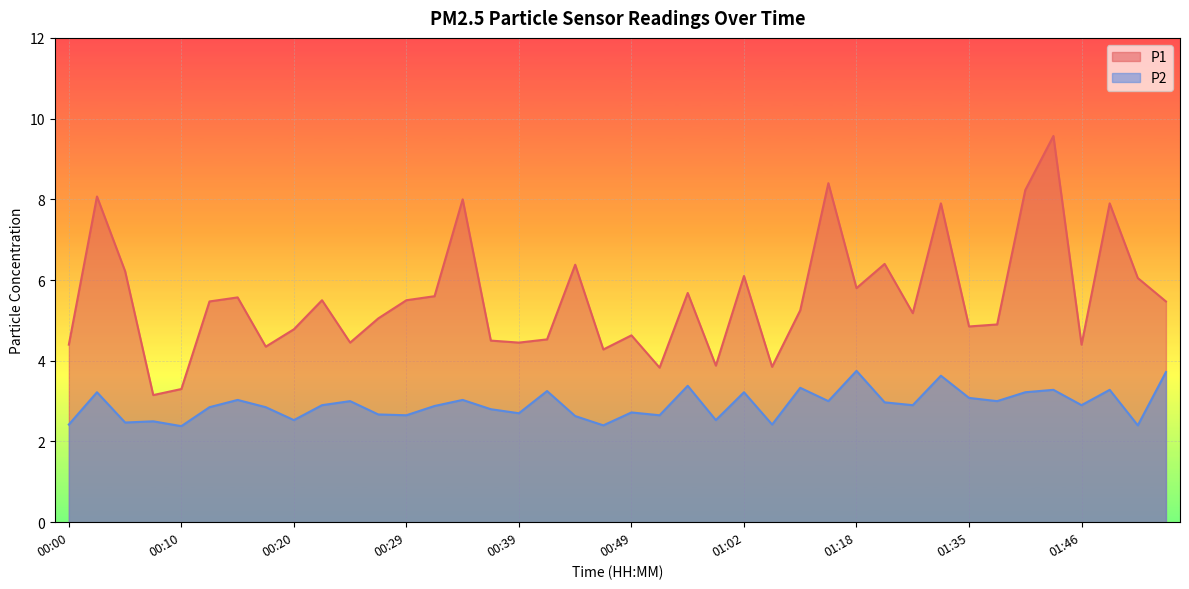

At which category is the sum across all series the highest?

01:43